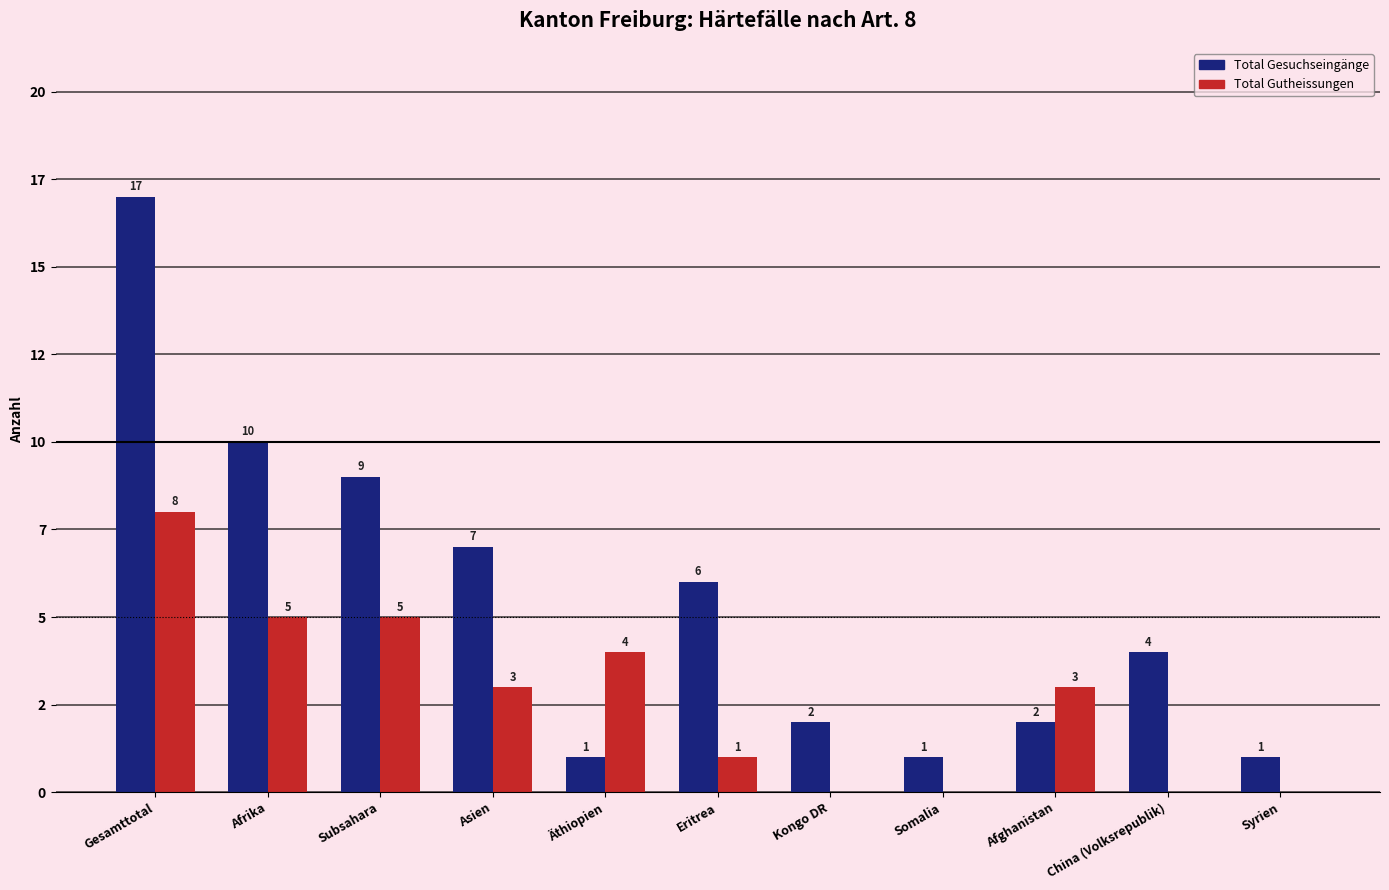

Reading left to right, extract all data points from this chart.

Total Gesuchseingänge: 17	10	9	7	1	6	2	1	2	4	1
Total Gutheissungen: 8	5	5	3	4	1	0	0	3	0	0